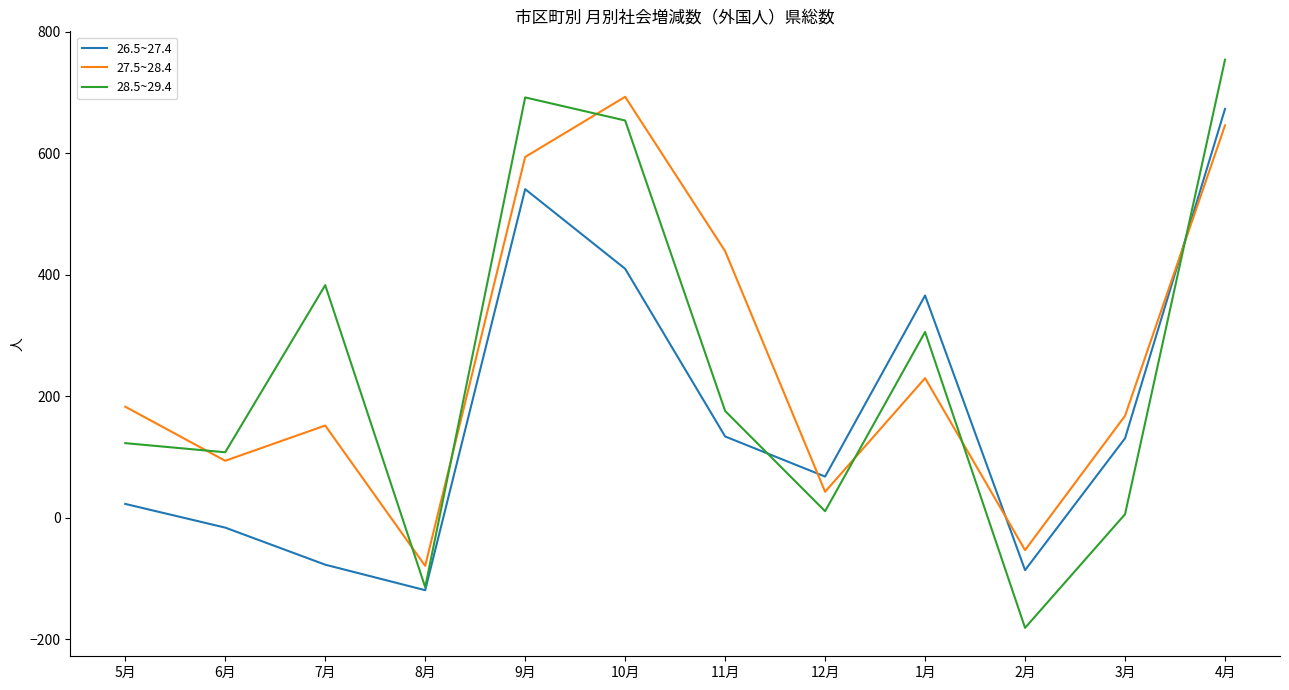

Rank the series by their average value, from lowest to highest.

26.5~27.4, 28.5~29.4, 27.5~28.4